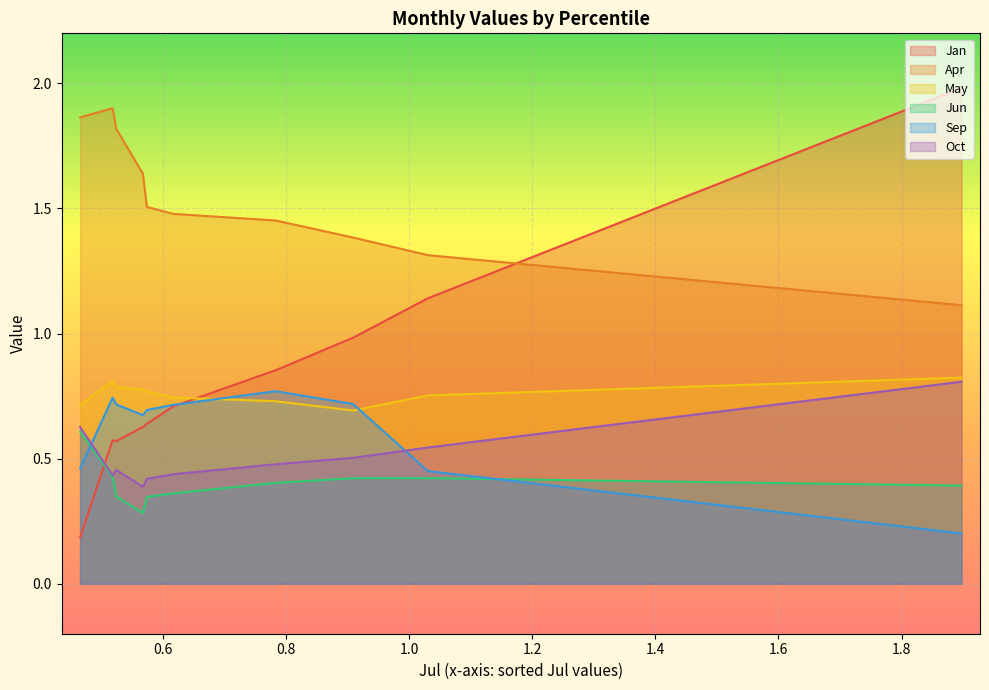

How many times do Jun and Jan cross each other?

1